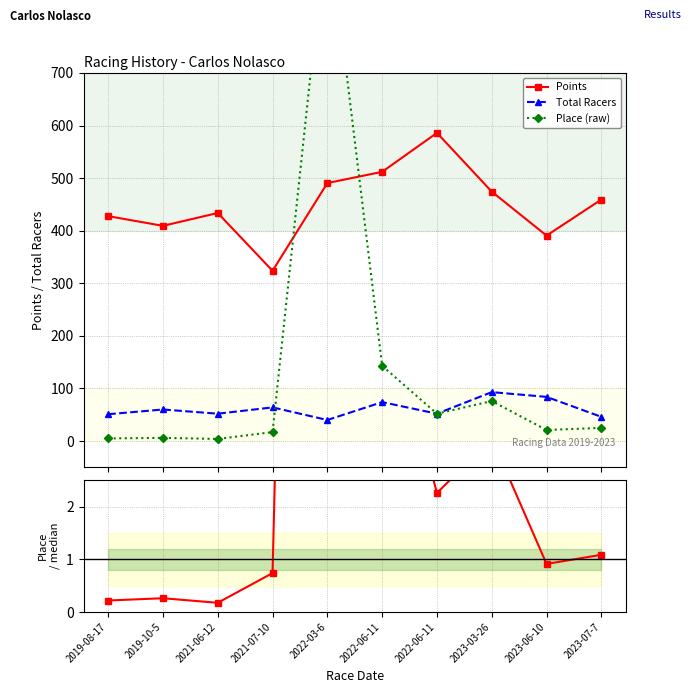

At how many categories does at least one series exceed 848?

1